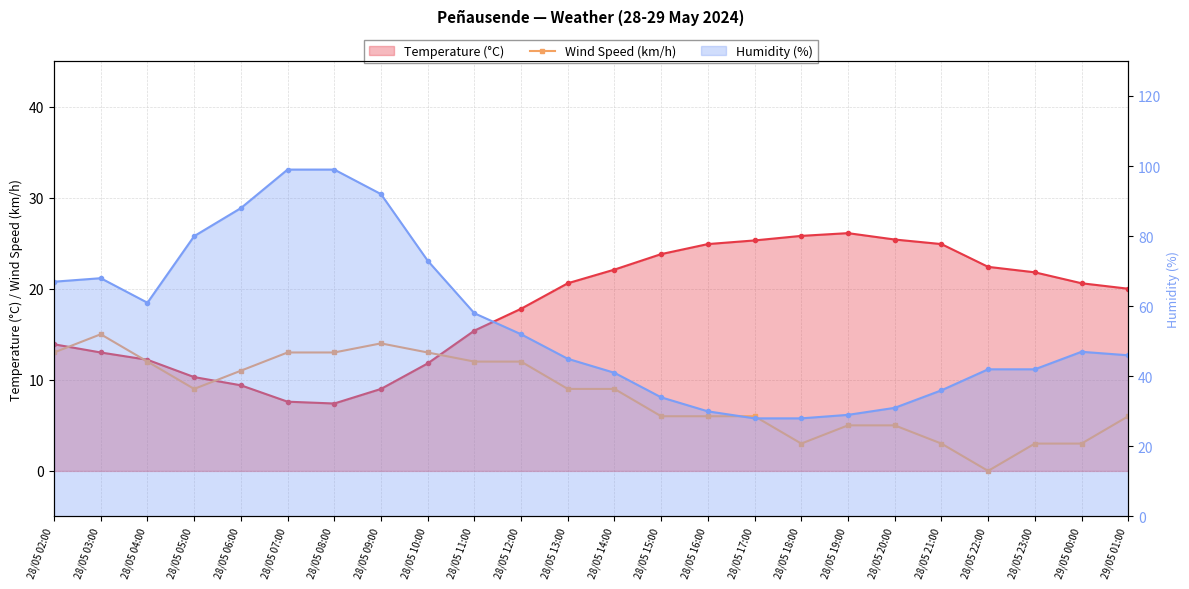

The value at 28/05 17:00 is 6. True or false?

True